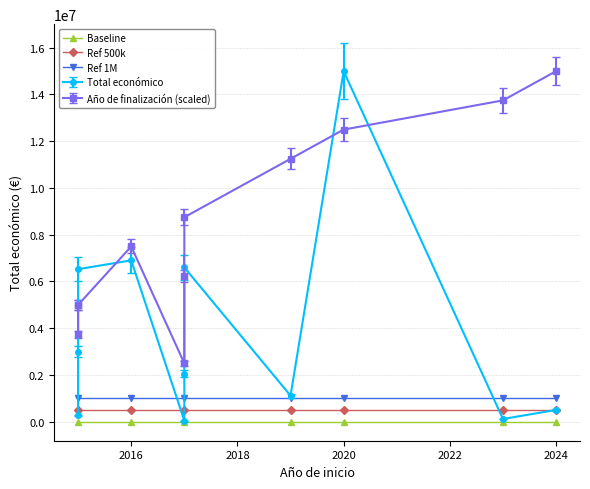

Is it true that Ref 500k equals 181572 at 2016?

False